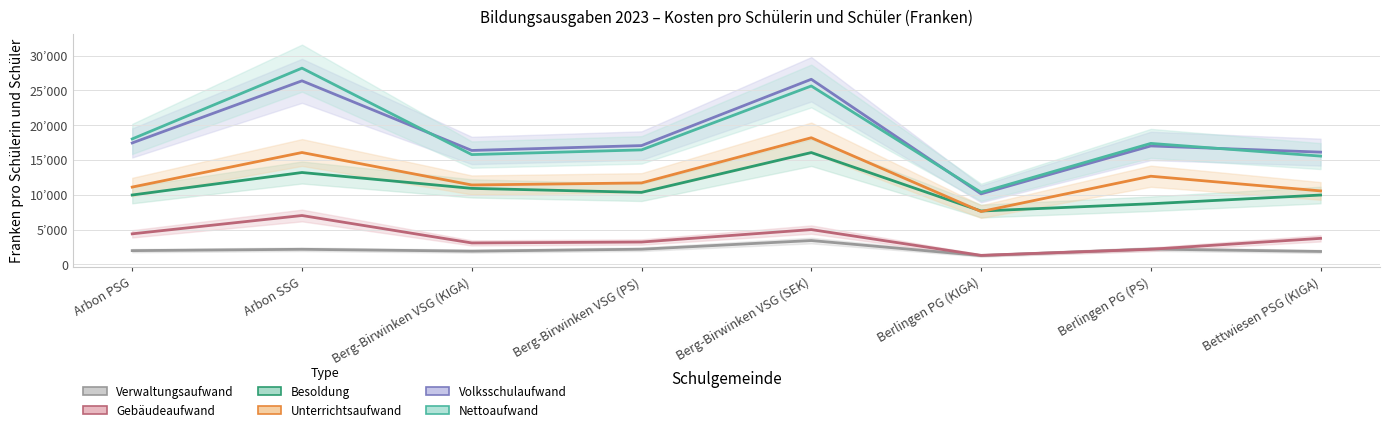

Where is the first local minimum for Nettoaufwand?

Berg-Birwinken VSG (KIGA)